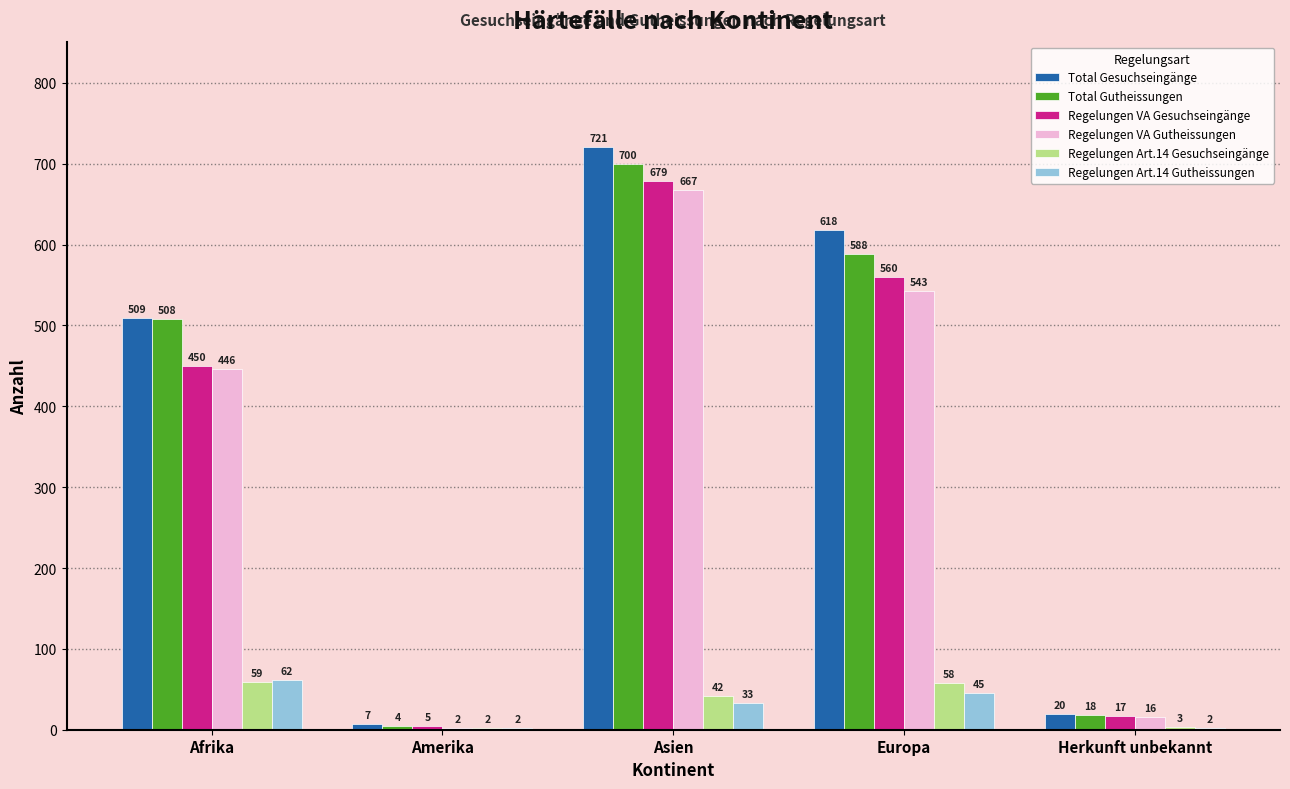

What is the highest value of the Regelungen Art.14 Gutheissungen series?

62